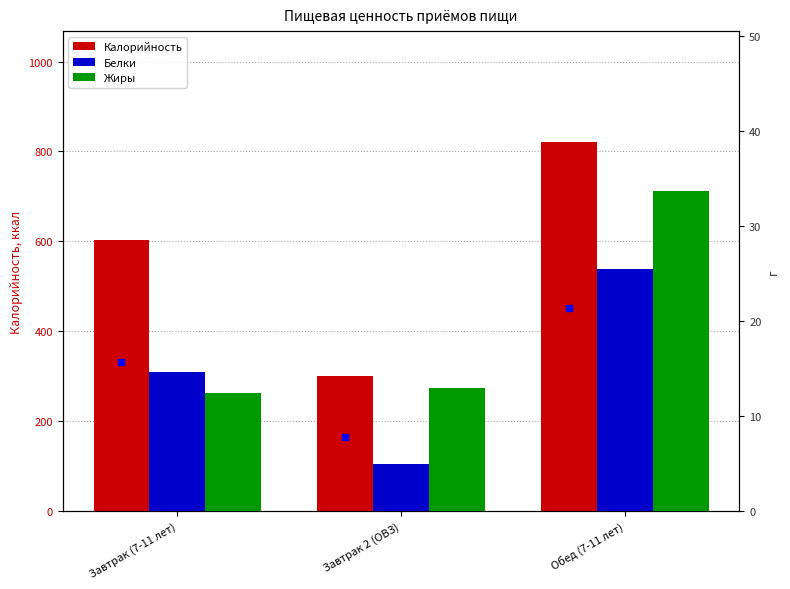

Where is Жиры nearest to the value 23?

Завтрак 2 (ОВЗ)